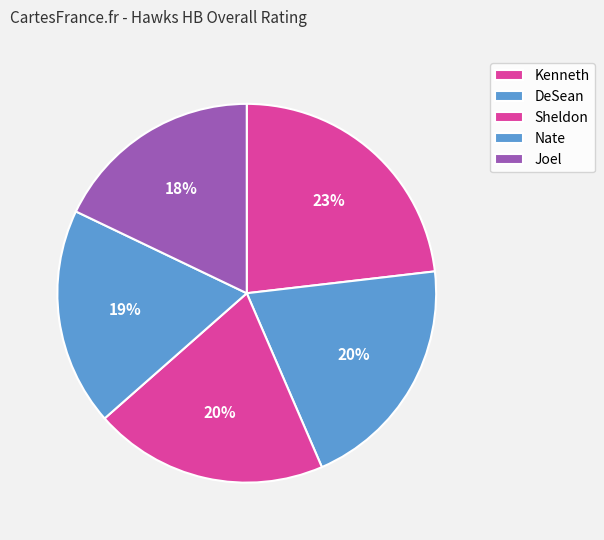

To the nearest percent, what portion does Kenneth represent?

23%